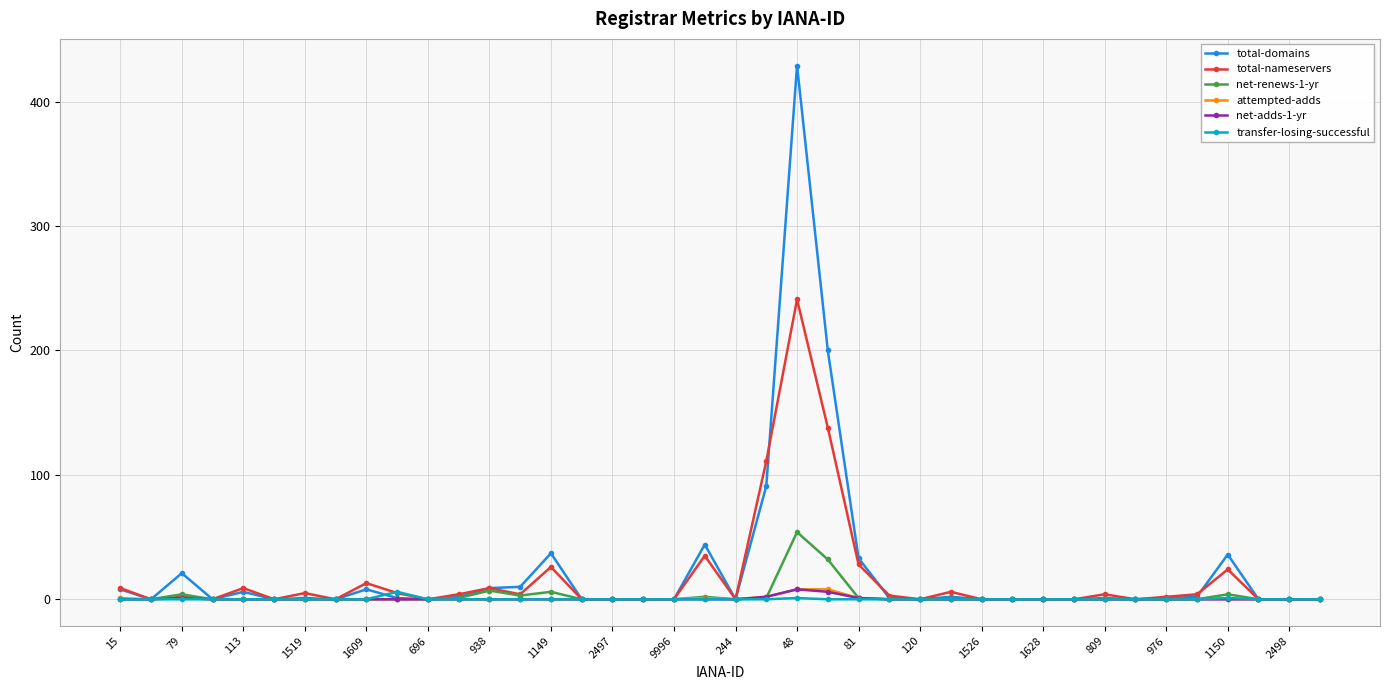

How many values in the net-renews-1-yr series exceed 0?

11